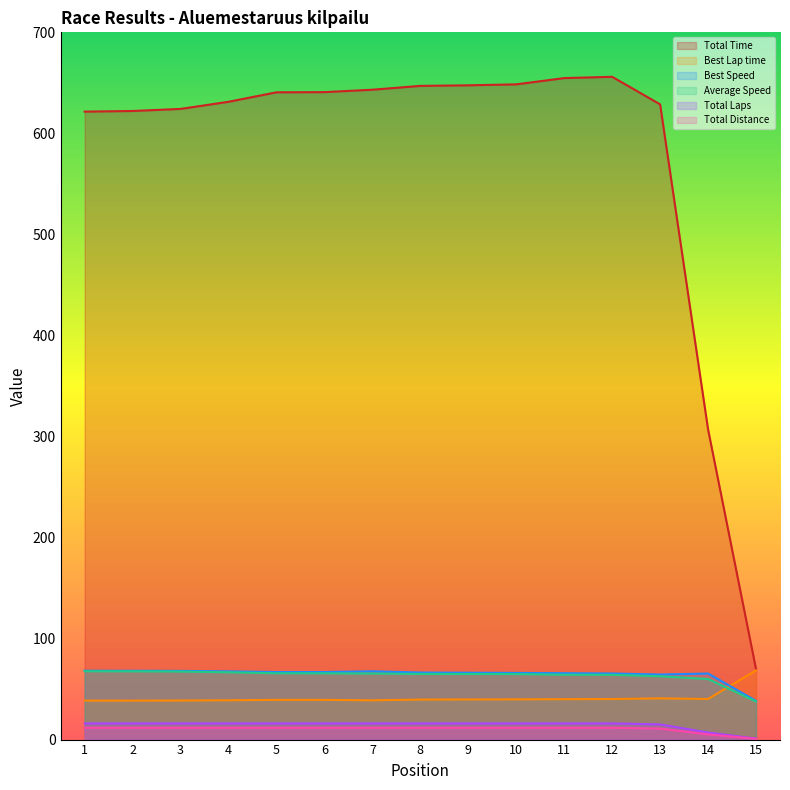

What is the sum of the Best Lap time values at 5 and 7?

78.2